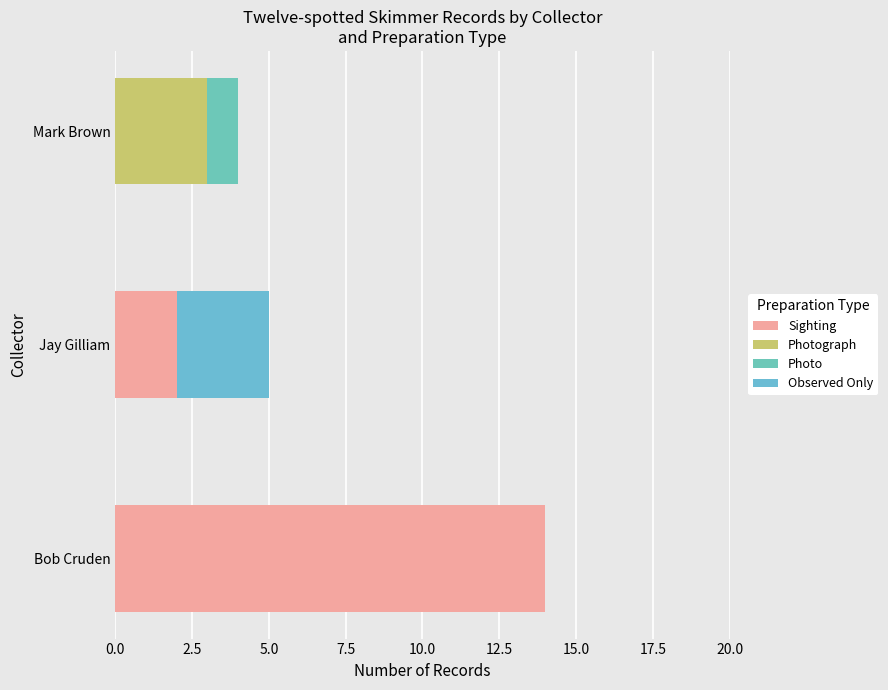

Count the number of categories in the chart.

3